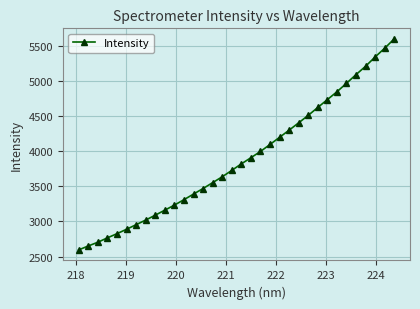

What is the greatest value displayed?

5594.8